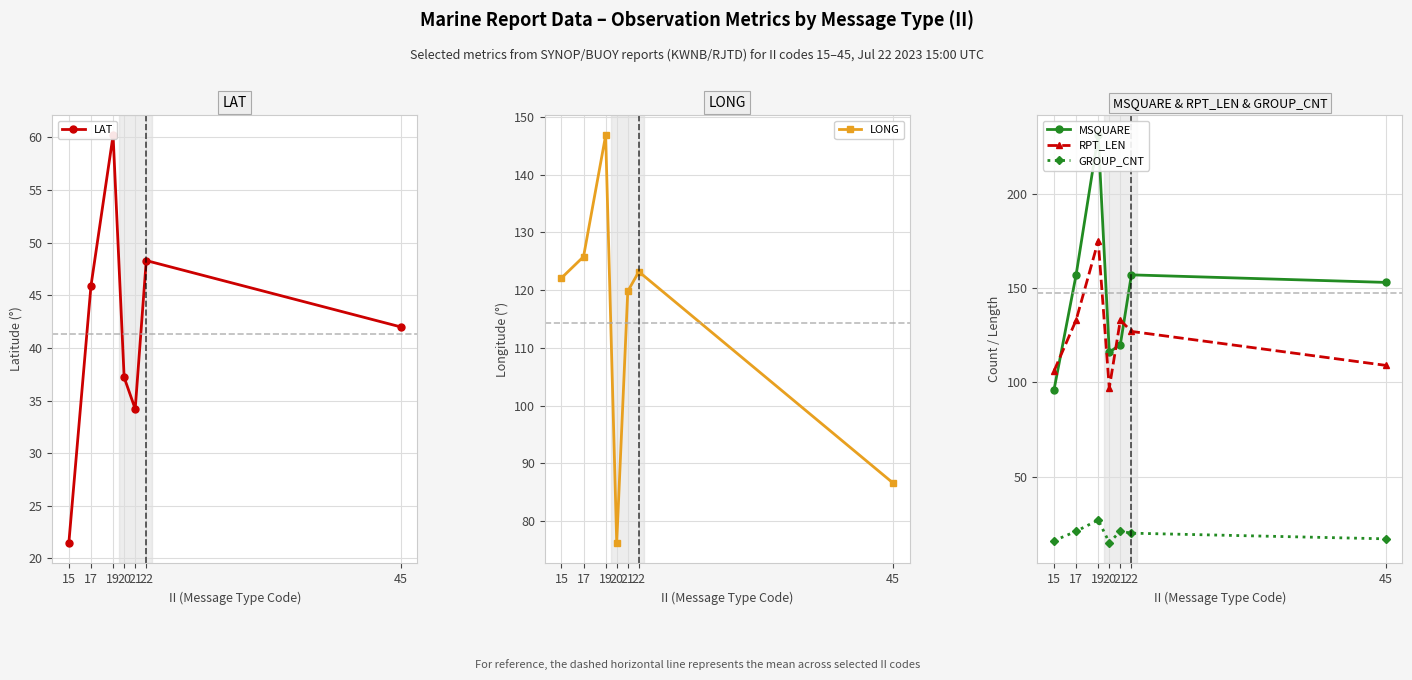

What is the value of the RPT_LEN point at the 1st from the left?

106